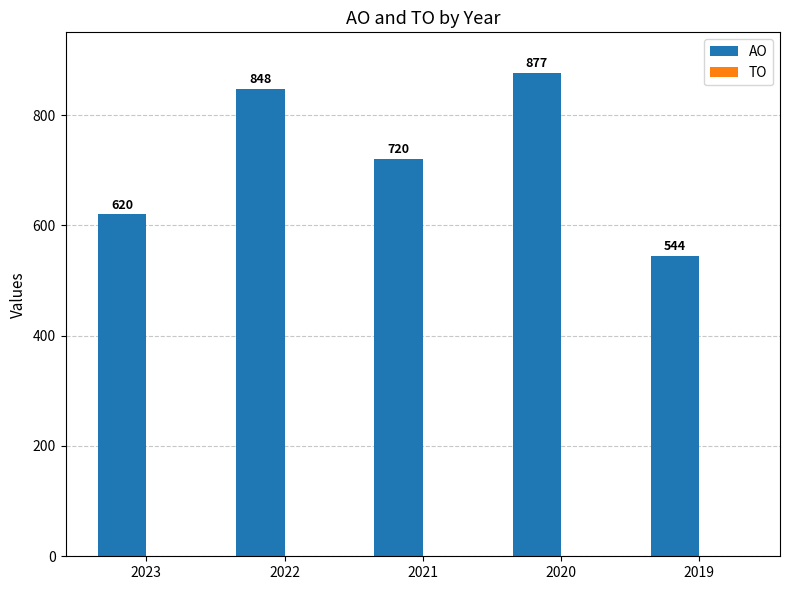

What is the maximum value shown in the chart?

877